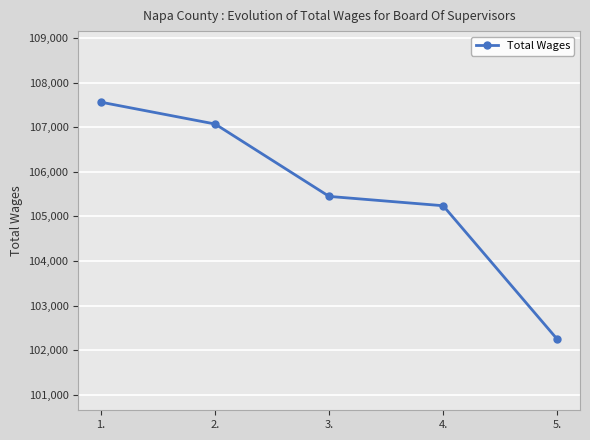

Where is the data nearest to the value 104903?

4.